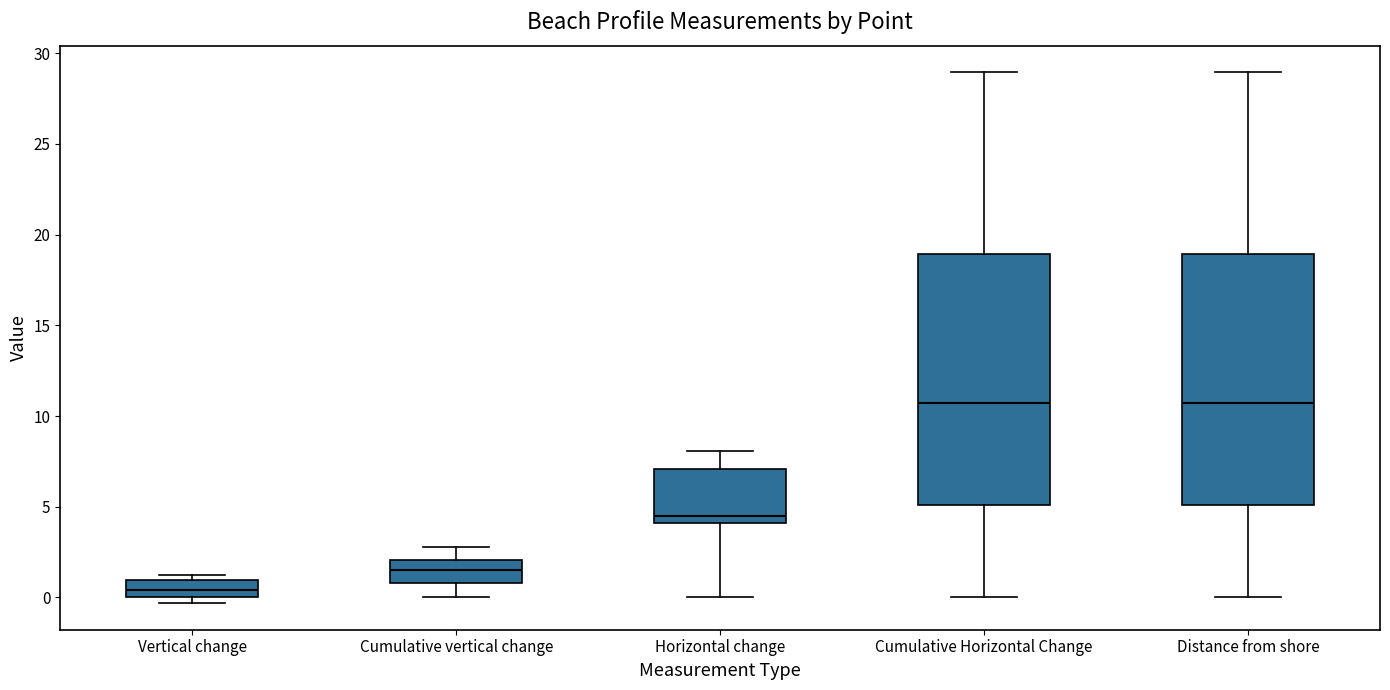

Which box has the lowest median line?

Vertical change